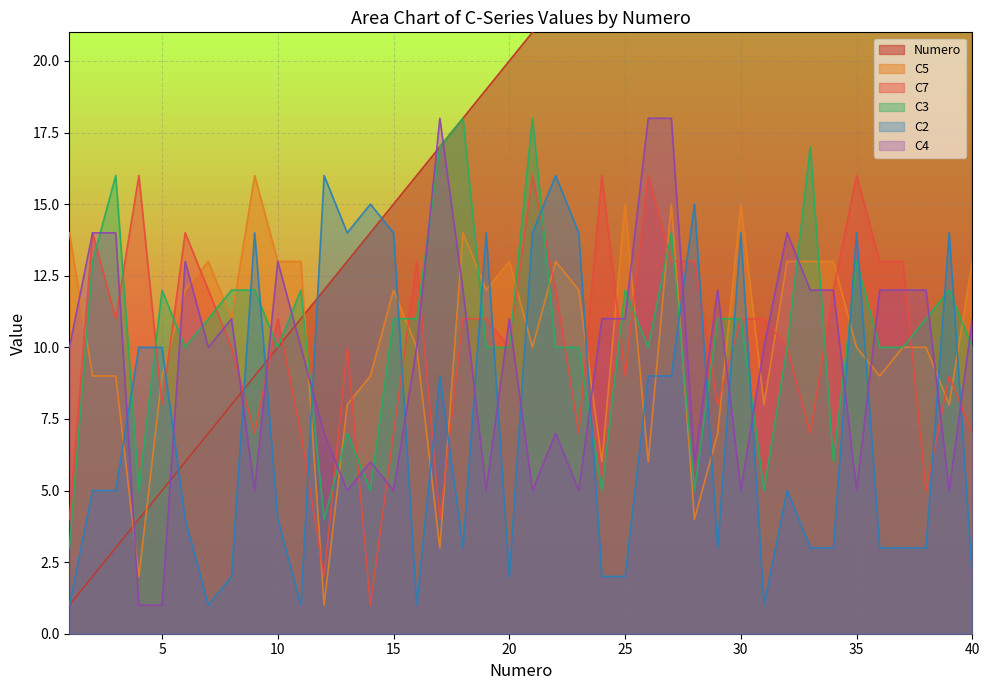

What is the difference between the second highest and minimum values in the C2 series?

15